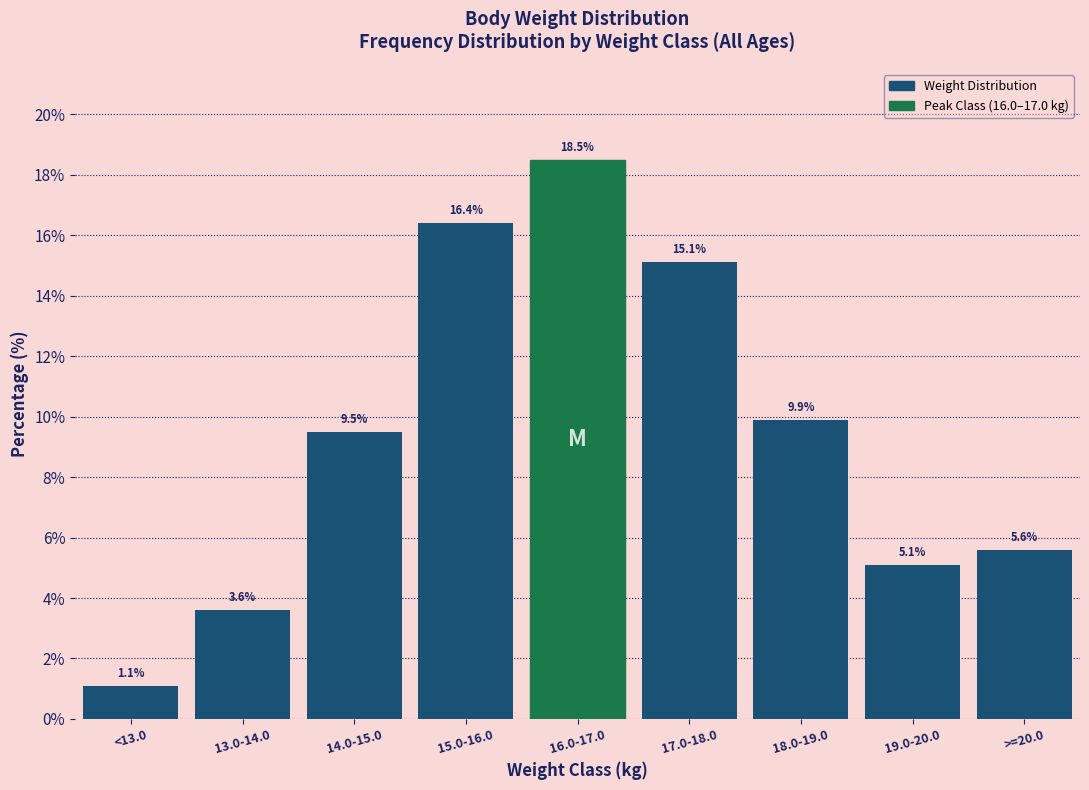

Reading right to left, list all the values displayed in this chart.

5.6	5.1	9.9	15.1	18.5	16.4	9.5	3.6	1.1